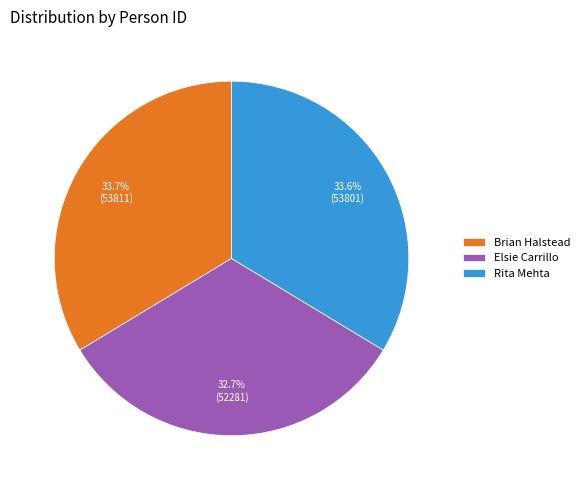

To the nearest percent, what portion does Rita Mehta represent?

34%